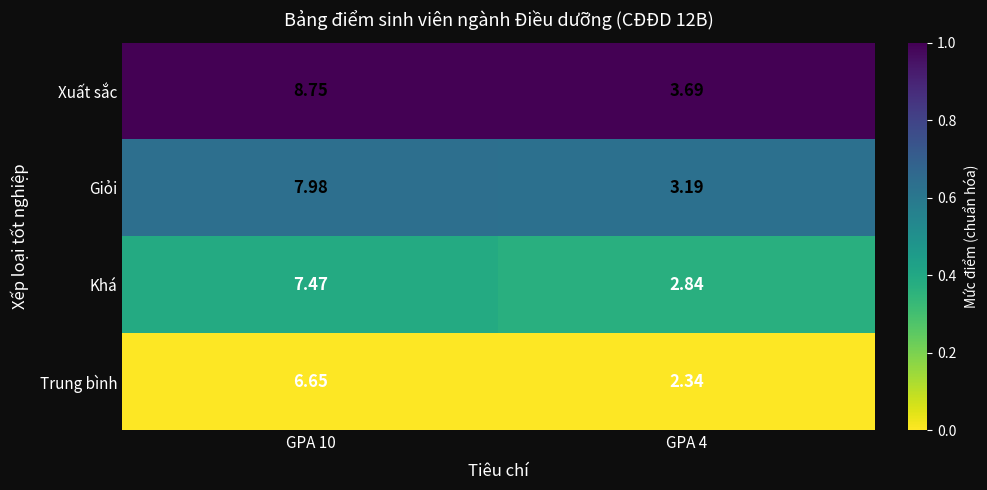

What is the total value across all series at GPA 10?

30.9